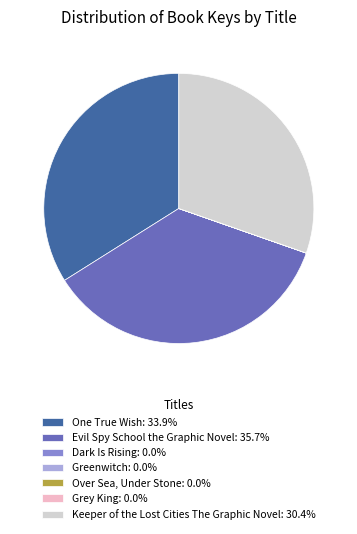

What is the ratio of the value at Evil Spy School the Graphic Novel: 35.7% to the value at One True Wish: 33.9%?

1.1